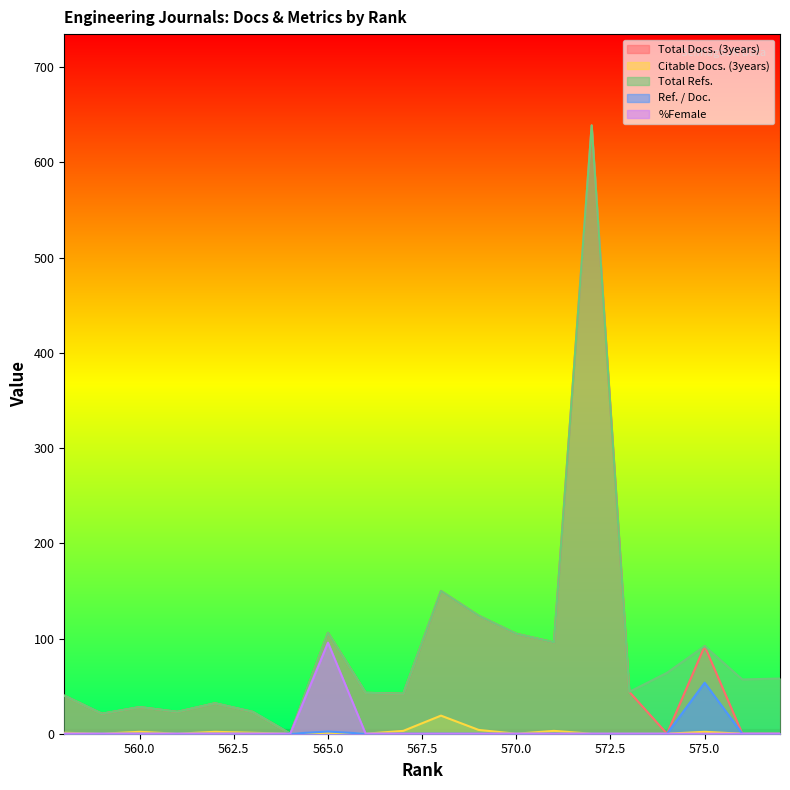

What is the maximum value for Ref. / Doc.?

53.6